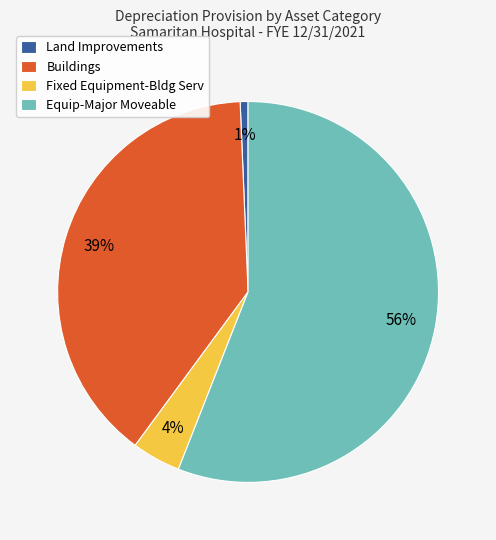

How many segments does this pie chart have?

4